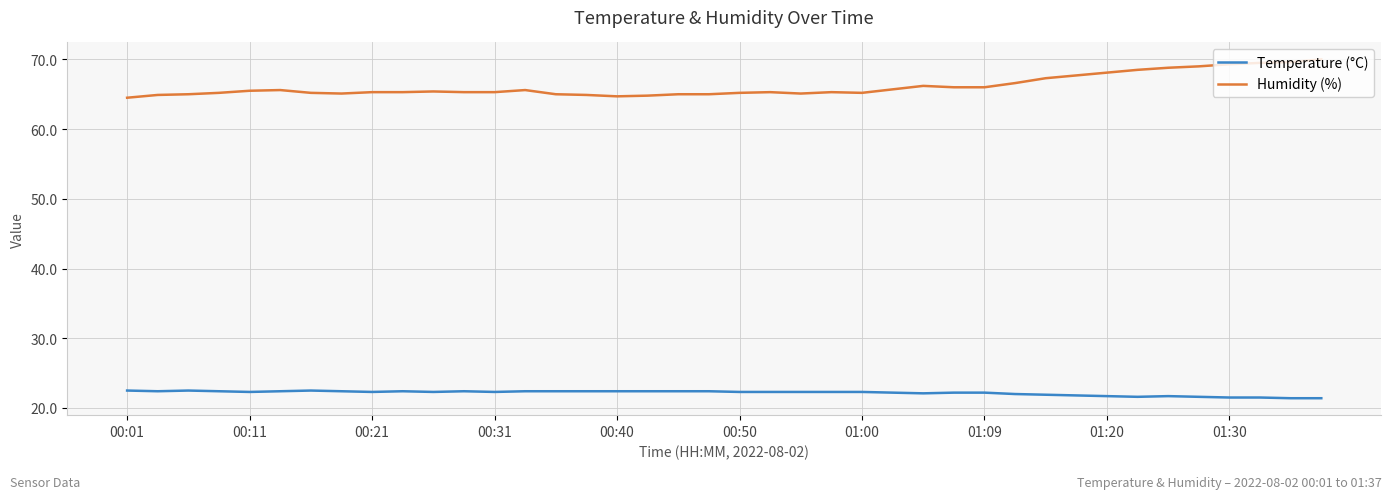

Which series has the largest range (max minus min)?

Humidity (%)